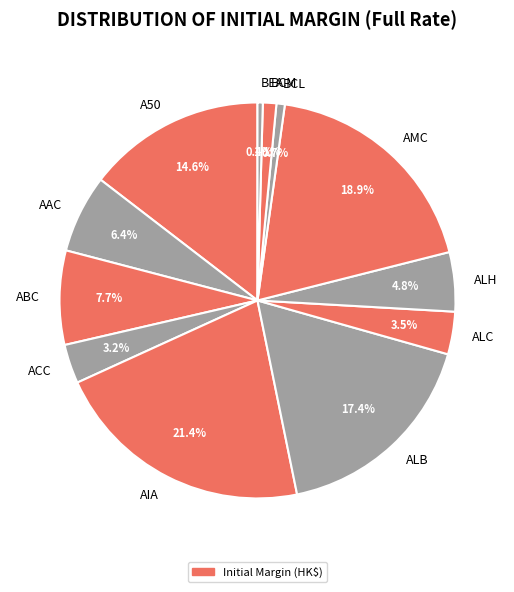

Which slice is the largest?

AIA